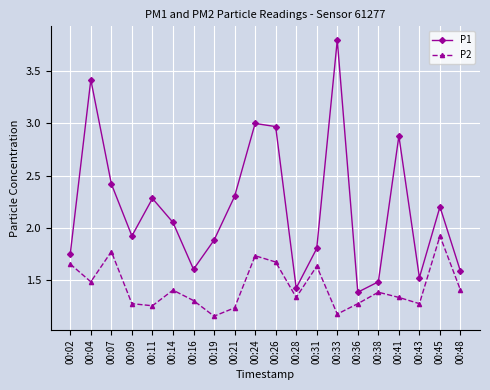

What is the difference between the maximum and minimum values in the P2 series?

0.8